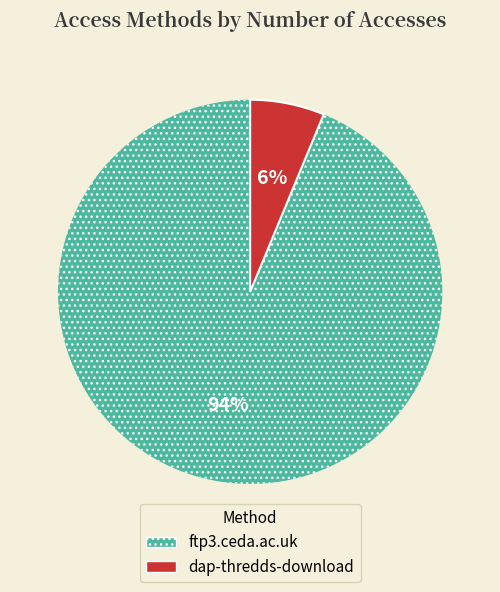

How many slices are in this pie chart?

2